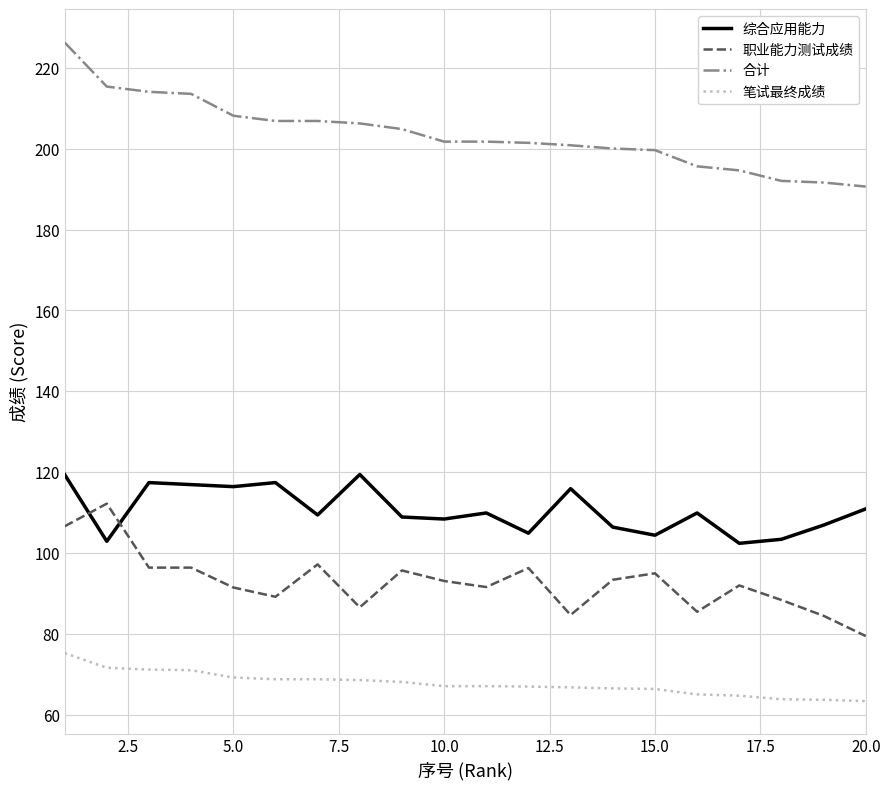

True or false: 笔试最终成绩 and 职业能力测试成绩 cross at least once.

False